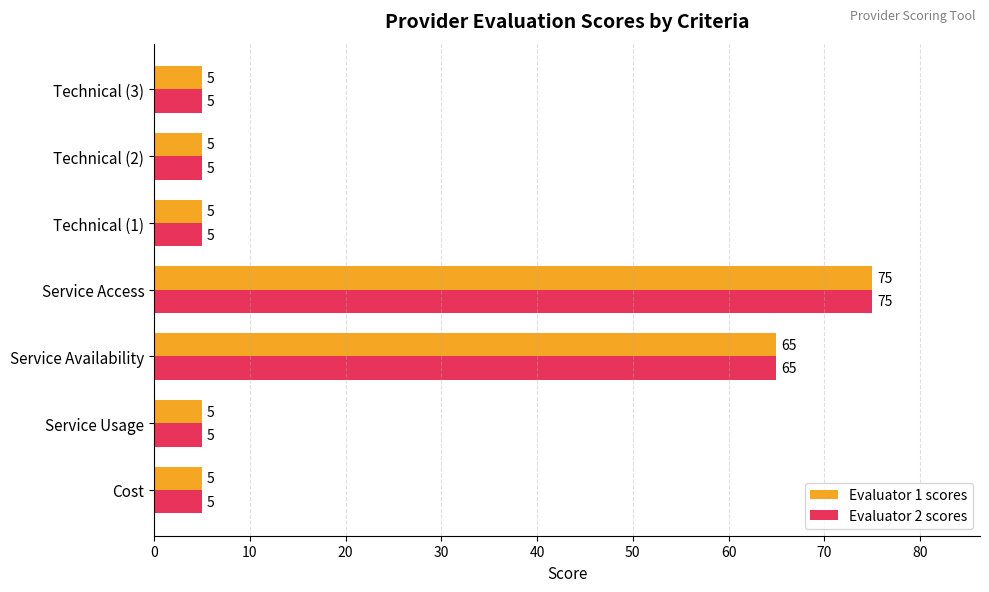

What is the lowest value of the Evaluator 2 scores series?

5